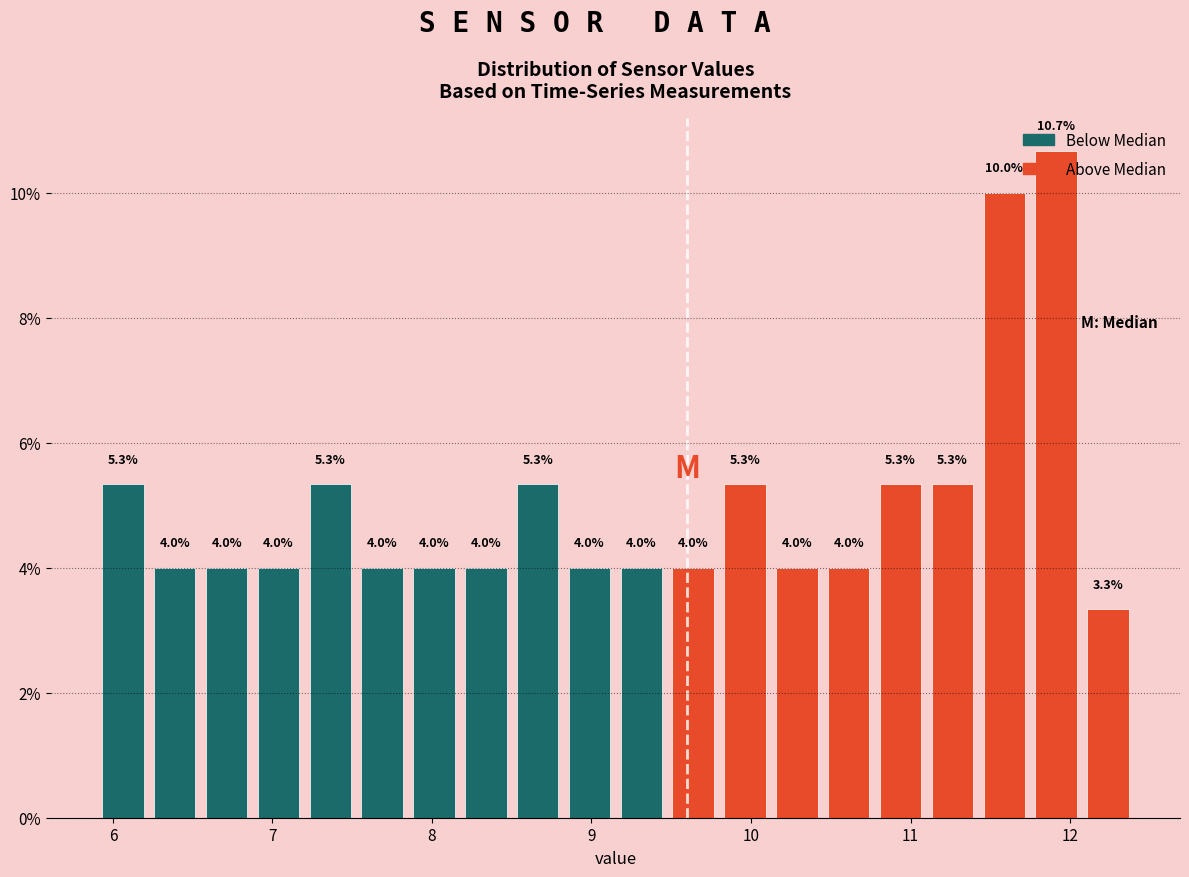

Read against the x-axis, roughly where is the centre of the tallest bar?

11.9